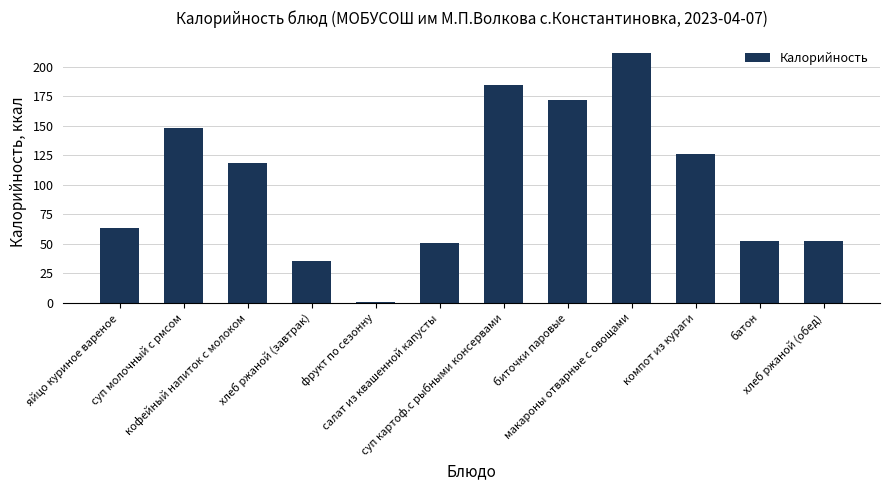

What is the approximate value at фрукт по сезонну?

0.8